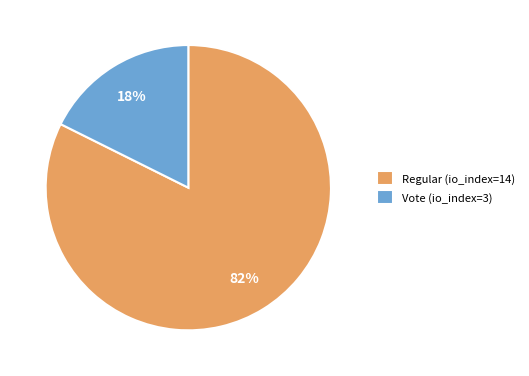

True or false: Regular (io_index=14) accounts for 88% of the total.

False